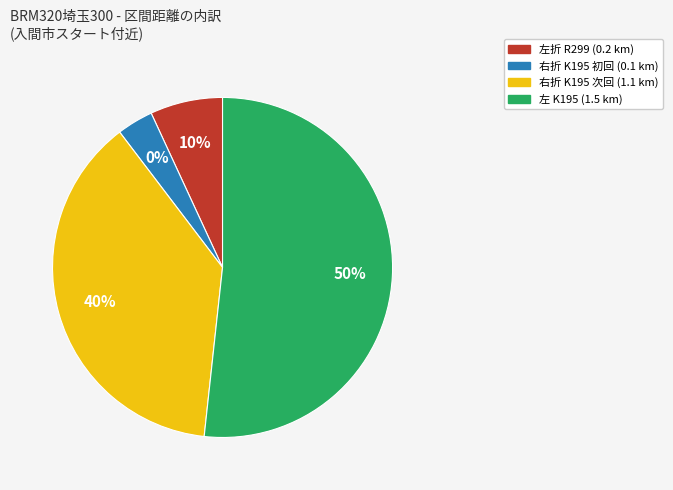

What percentage is the 左折 slice, to the nearest percent?

7%